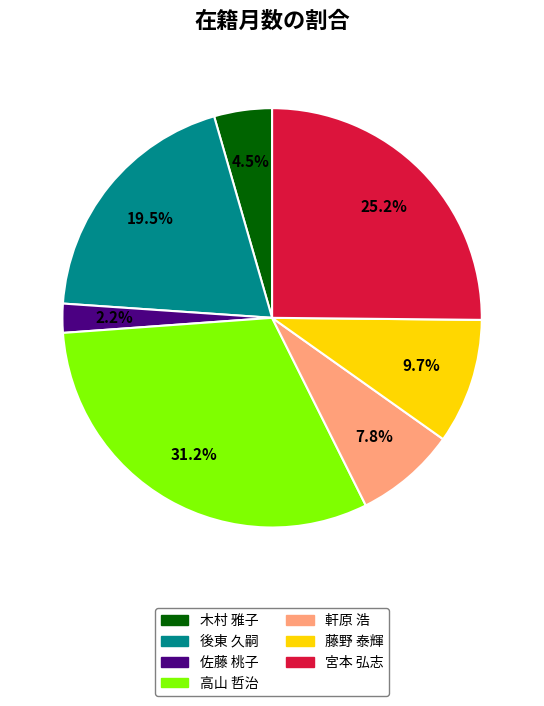

Which category has the biggest portion of the pie?

高山 哲治